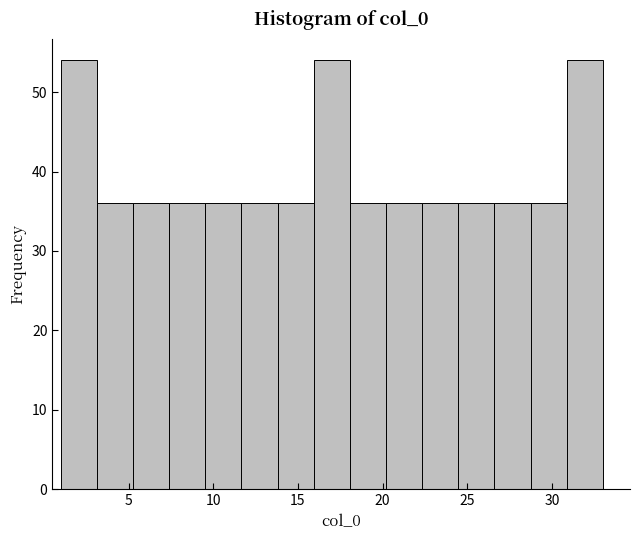

Reading left to right, list every bar in this chart as the range it spans on the x-axis followed by its height. Neither the bar edges nor the heights are printed on the chart, so give them approximately, as read against the axes.

1.0 to 3.0: 54
3.0 to 5.5: 36
5.5 to 7.5: 36
7.5 to 9.5: 36
9.5 to 11.5: 36
11.5 to 14.0: 36
14.0 to 16.0: 36
16.0 to 18.0: 54
18.0 to 20.0: 36
20.0 to 22.5: 36
22.5 to 24.5: 36
24.5 to 26.5: 36
26.5 to 28.5: 36
28.5 to 31.0: 36
31.0 to 33.0: 54